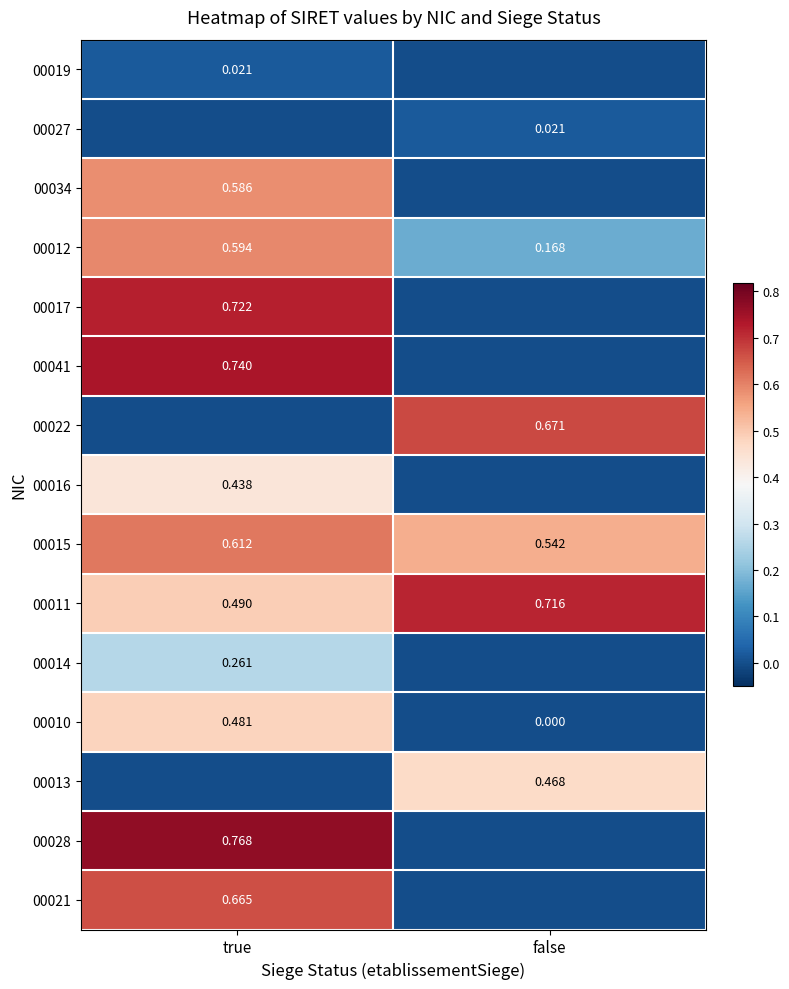

Between false and true, which is larger?

true